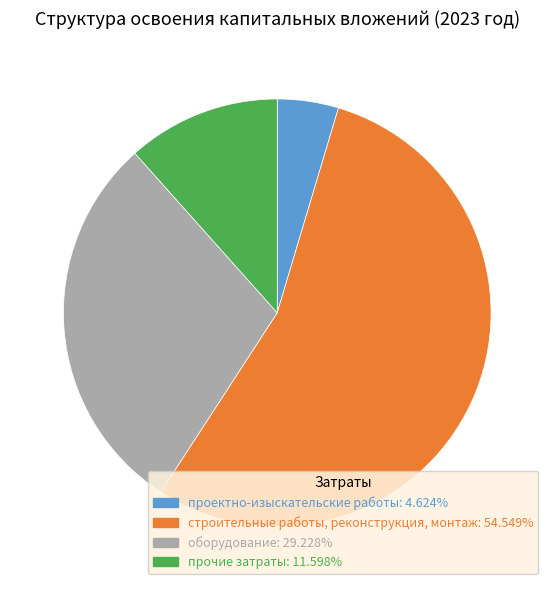

Combined, do проектно-изыскательские работы and строительные работы, реконструкция, монтаж account for over 50%?

Yes